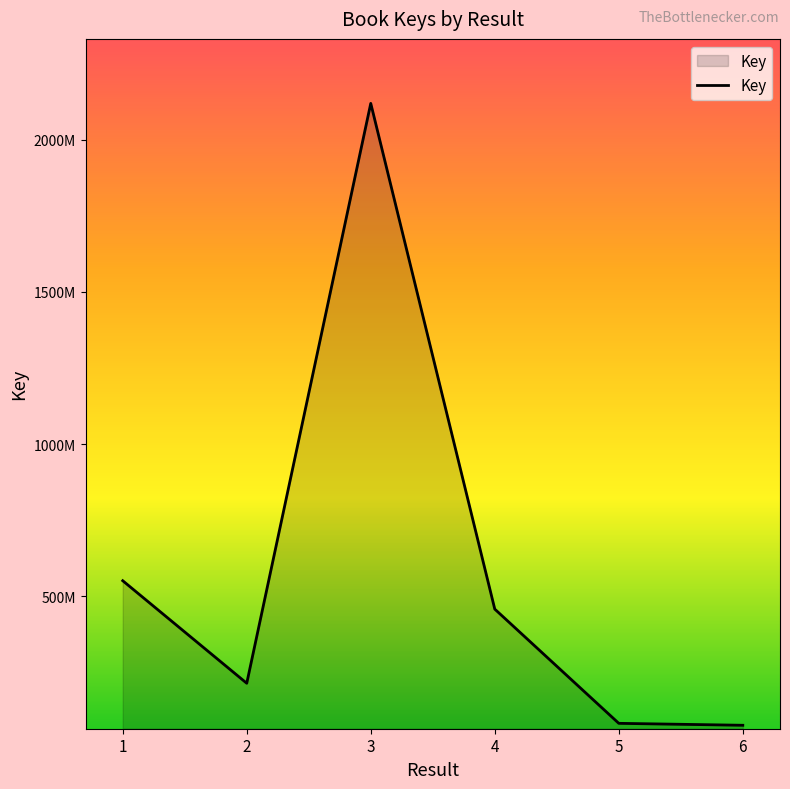

The chart shows a value of 457384344 at 4. True or false?

True